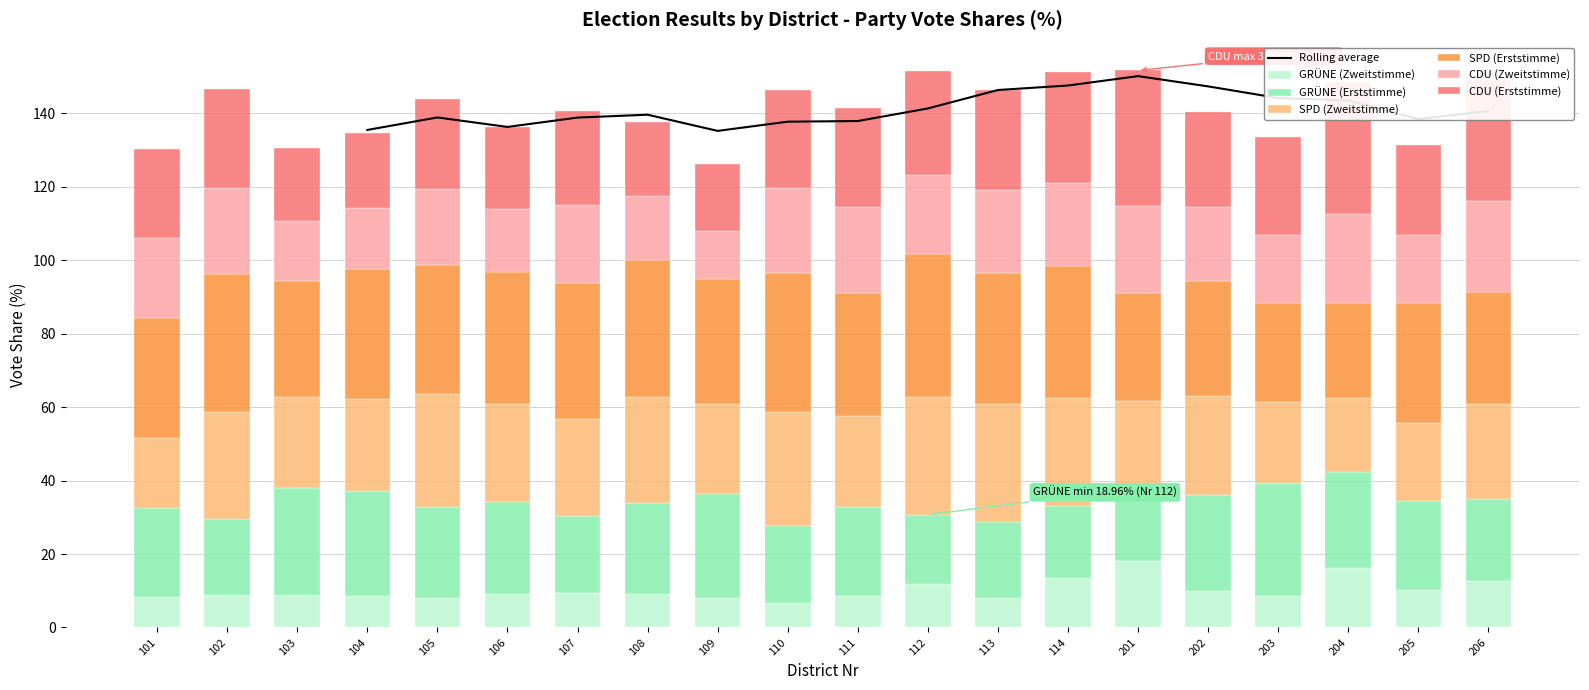

Reading right to left, list all the values displayed in this chart.

CDU_Proz: 32.8	24.3	35.9	26.5	25.8	37.0	30.2	27.1	28.2	26.9	26.6	18.2	20.2	25.7	22.2	24.3	20.4	19.8	26.9	24.0
Z_CDU_Proz: 24.7	18.5	24.4	18.6	20.0	23.4	22.6	22.8	21.6	23.4	23.3	13.0	17.5	21.2	17.2	20.9	16.4	16.5	23.4	22.0
SPD_Proz: 30.5	32.8	25.8	27.0	31.5	29.4	35.8	35.5	38.9	33.4	37.6	34.1	37.2	36.9	36.0	35.0	35.5	31.5	37.5	32.4
Z_SPD_Proz: 26.0	21.3	20.2	22.0	26.9	22.8	29.6	32.2	32.0	24.8	31.1	24.6	29.0	26.5	26.6	30.9	24.9	24.9	29.1	19.1
GRÜNE_Proz: 22.2	24.0	26.1	30.6	26.2	21.0	19.6	20.5	19.0	24.3	20.9	28.3	24.7	21.0	25.1	24.6	28.7	28.9	20.6	24.4
Z_GRÜNE_Proz: 12.7	10.3	16.1	8.7	9.8	18.0	13.4	8.2	11.8	8.6	6.8	8.0	9.0	9.3	9.1	8.1	8.6	9.0	9.0	8.2